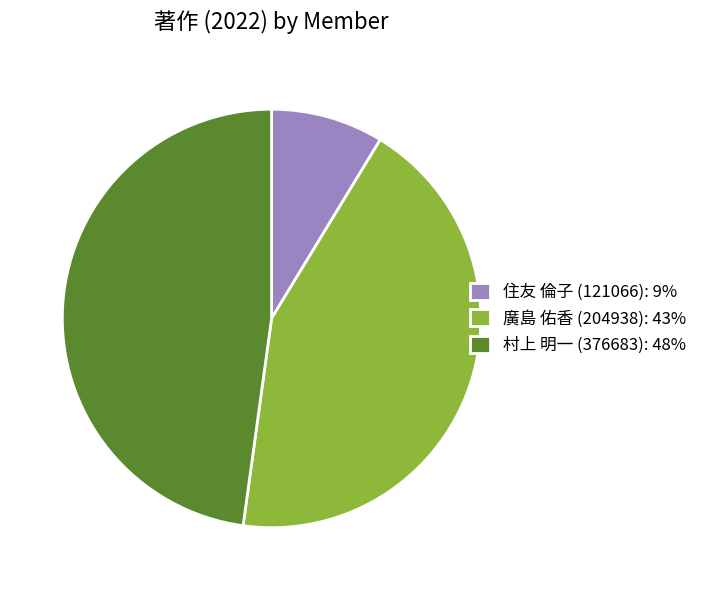

Does 村上 明一 (376683) account for over 50% of the chart?

No